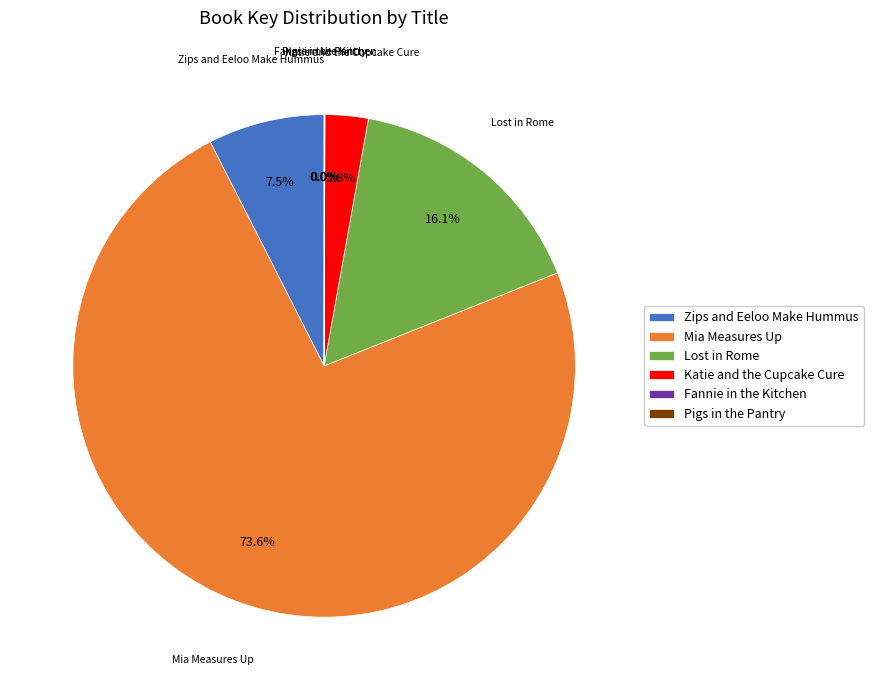

To the nearest percent, what is the difference between the largest and smallest slice percentages?

74%